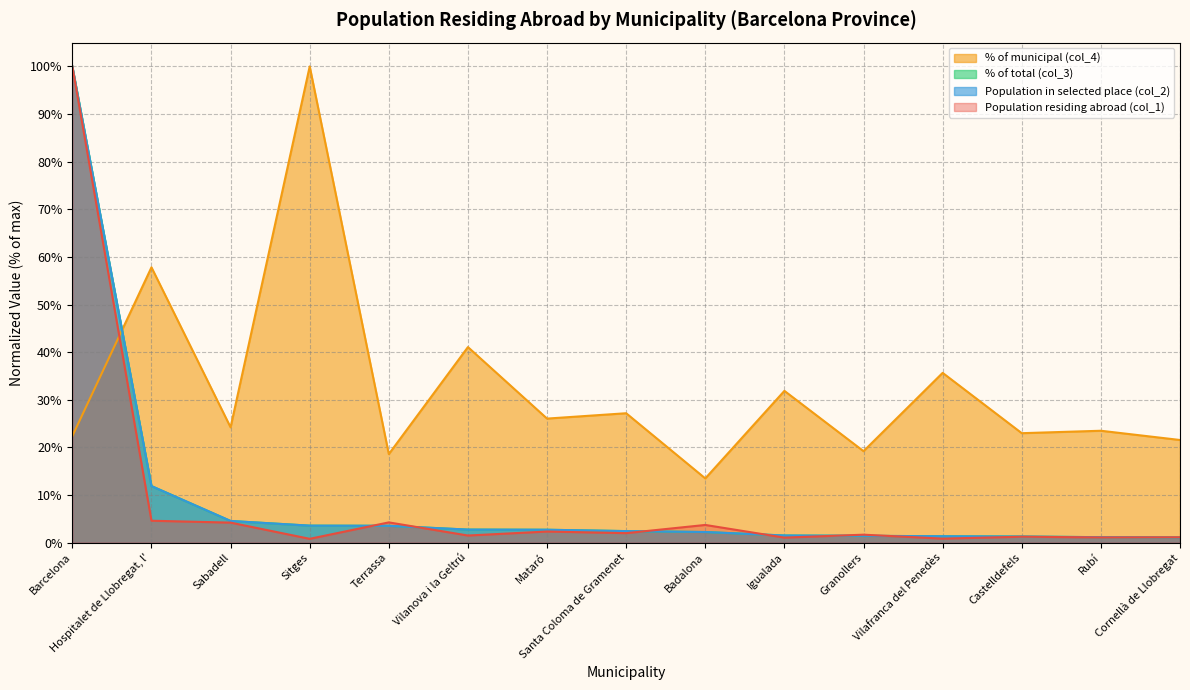

Between which two adjacent categories do % of municipal (col_4) and Population in selected place (col_2) first intersect?

Barcelona and Hospitalet de Llobregat, l'